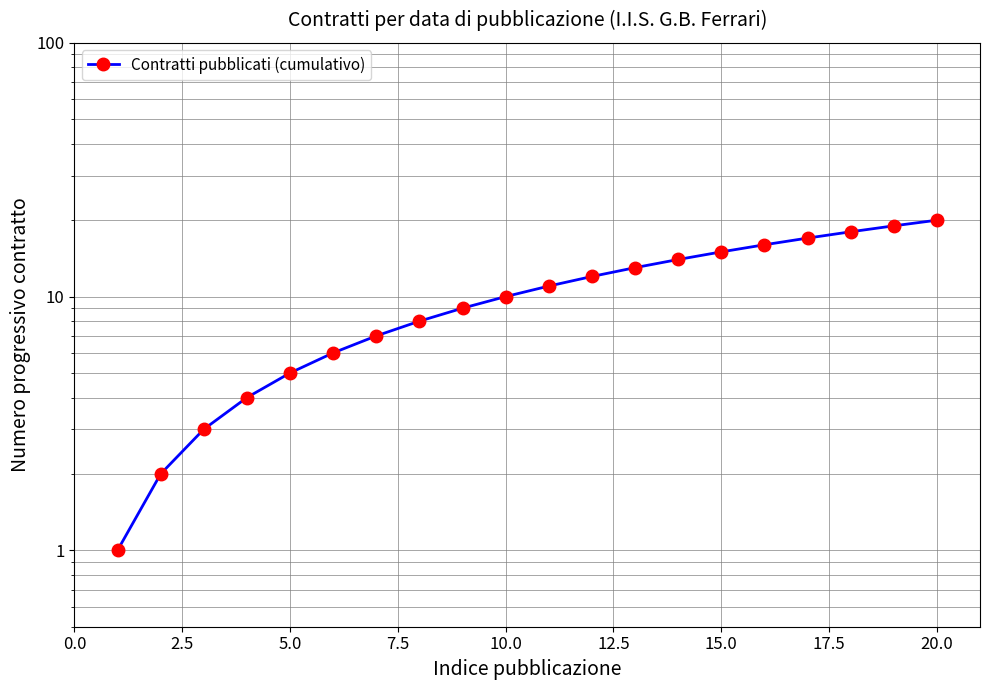

Count the number of data series in this chart.

1